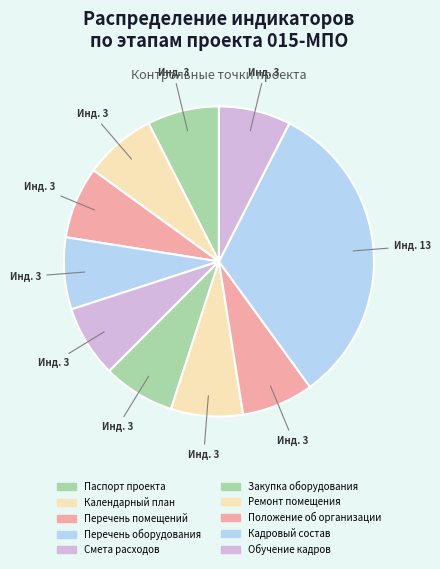

Which slice is the smallest?

Паспорт проекта